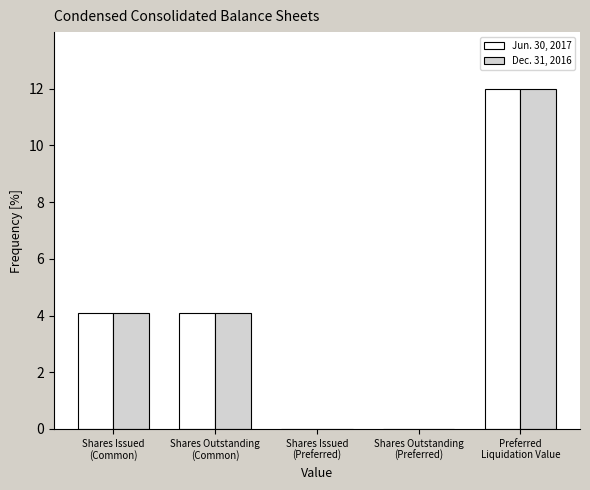

What is the sum of all Jun. 30, 2017 values?

20.2